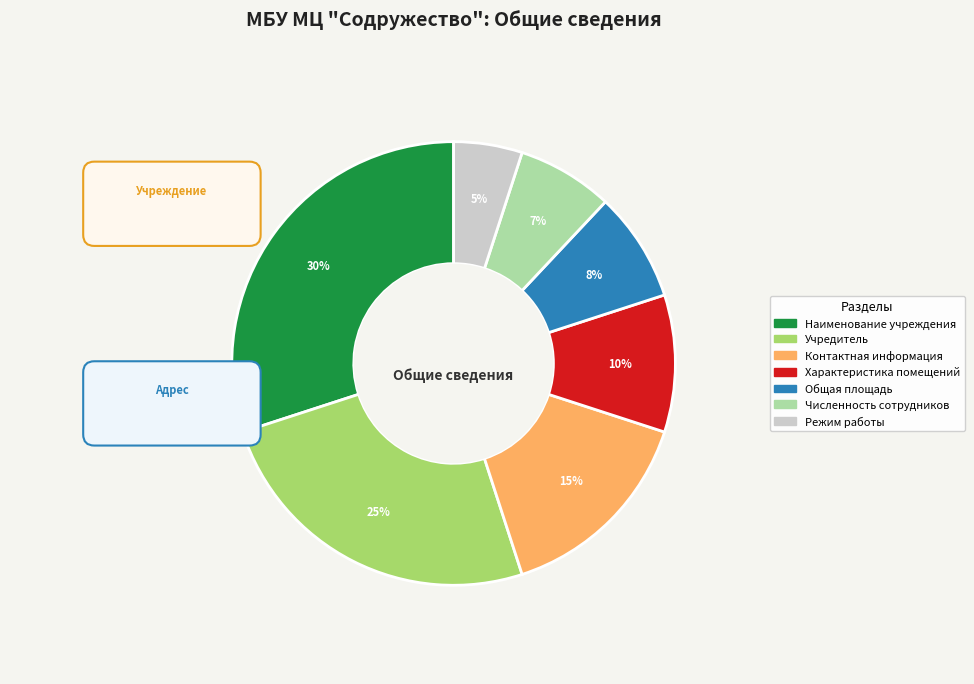

True or false: Режим работы accounts for 5% of the total.

True